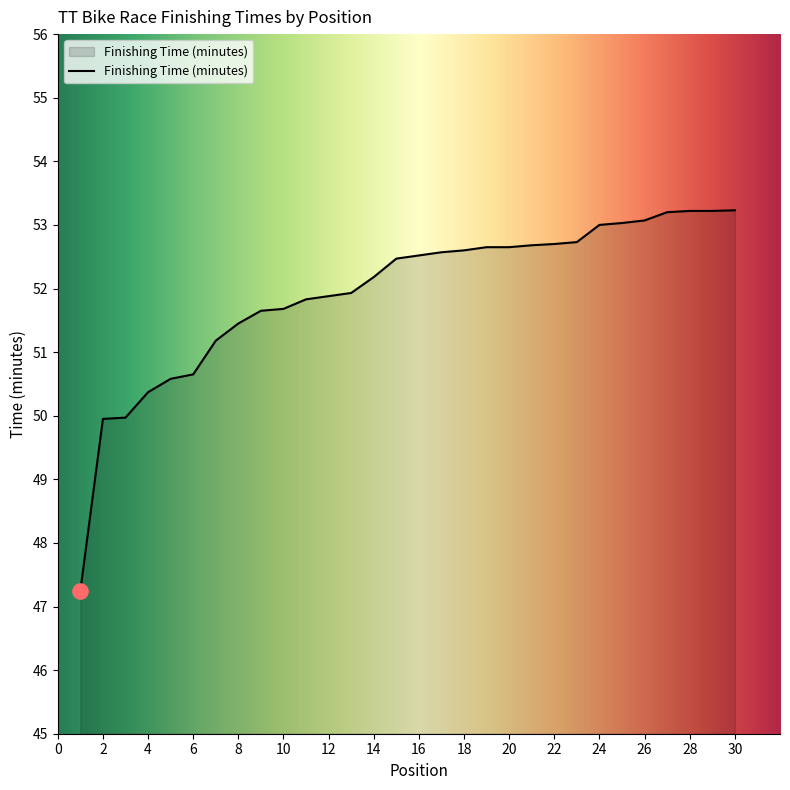

What is the difference between the maximum and minimum values?

6.0